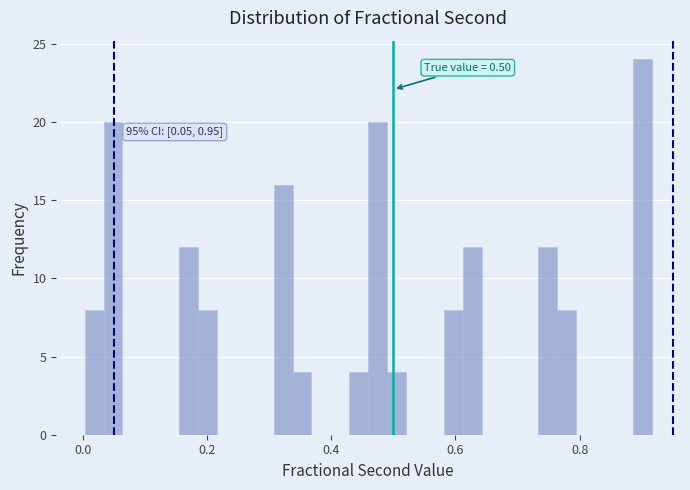

Around what value on the x-axis is the tallest bar? Give the approximate position of its centre, as read against the axis.

0.90